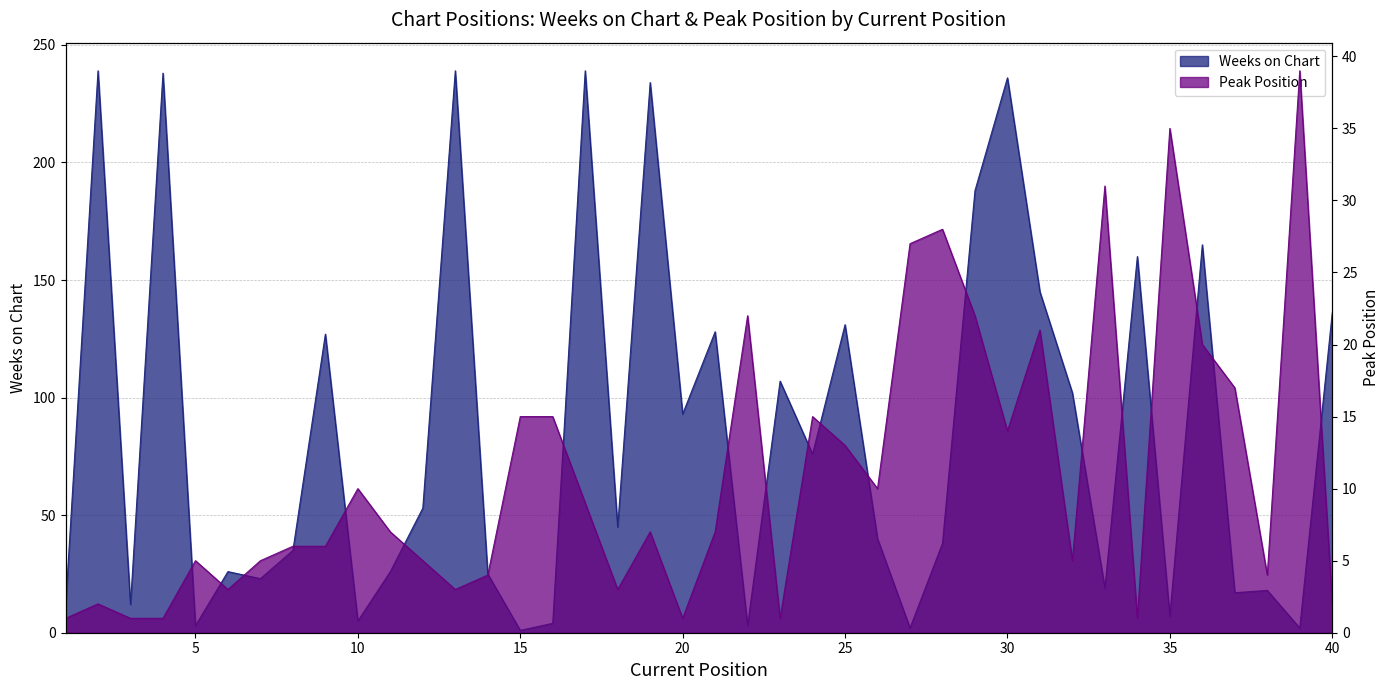

What are all the series names shown in the legend?

Weeks on Chart, Peak Position